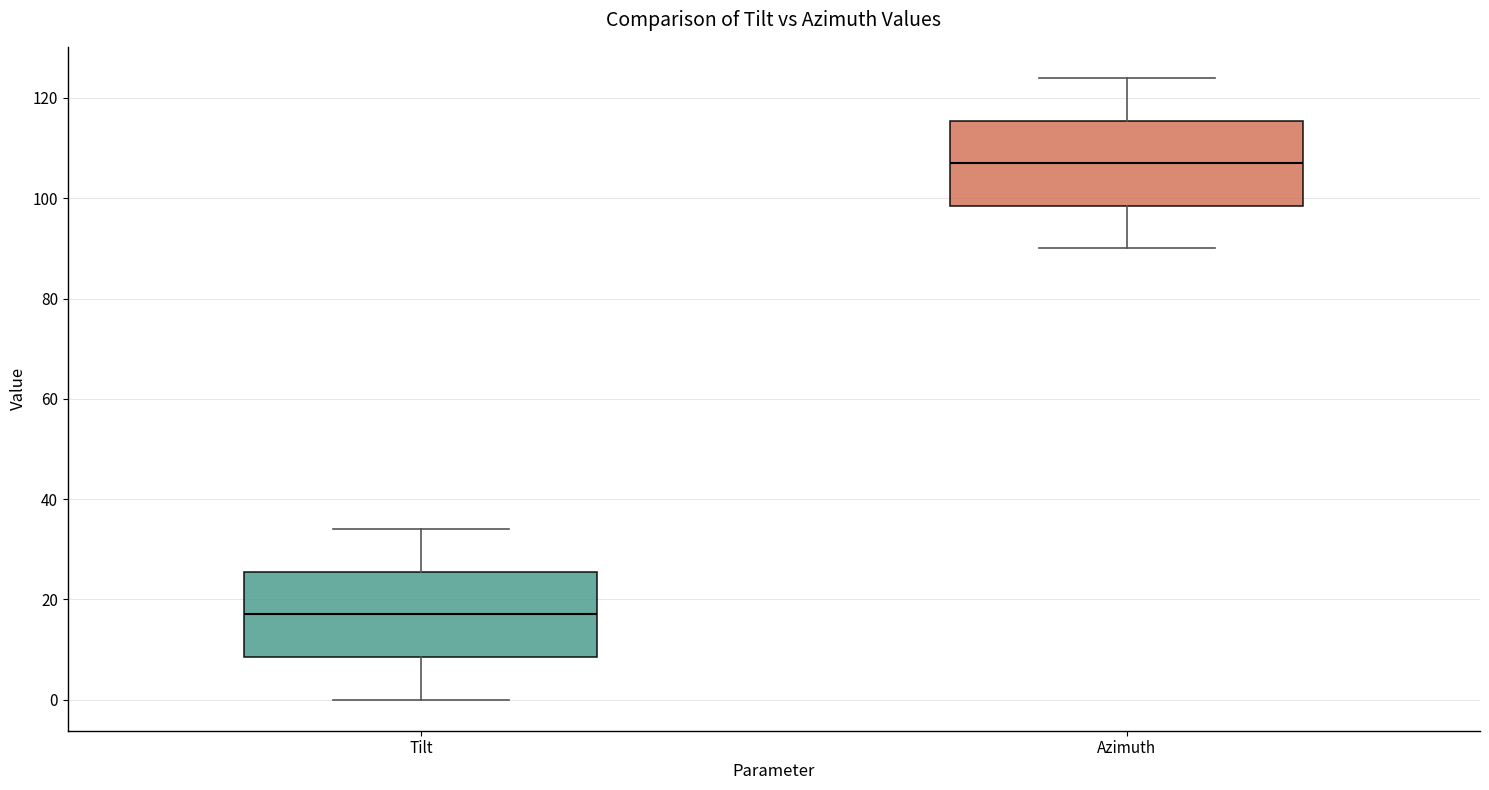

Reading left to right, read every box against the y-axis: the position of its median line, the range the box covers, and the ends of its whiskers. The values are not printed on the chart, so give them approximately, as read against the axis.

Tilt: median 18, box 8 to 26, whiskers 0 to 34
Azimuth: median 108, box 98 to 116, whiskers 90 to 124